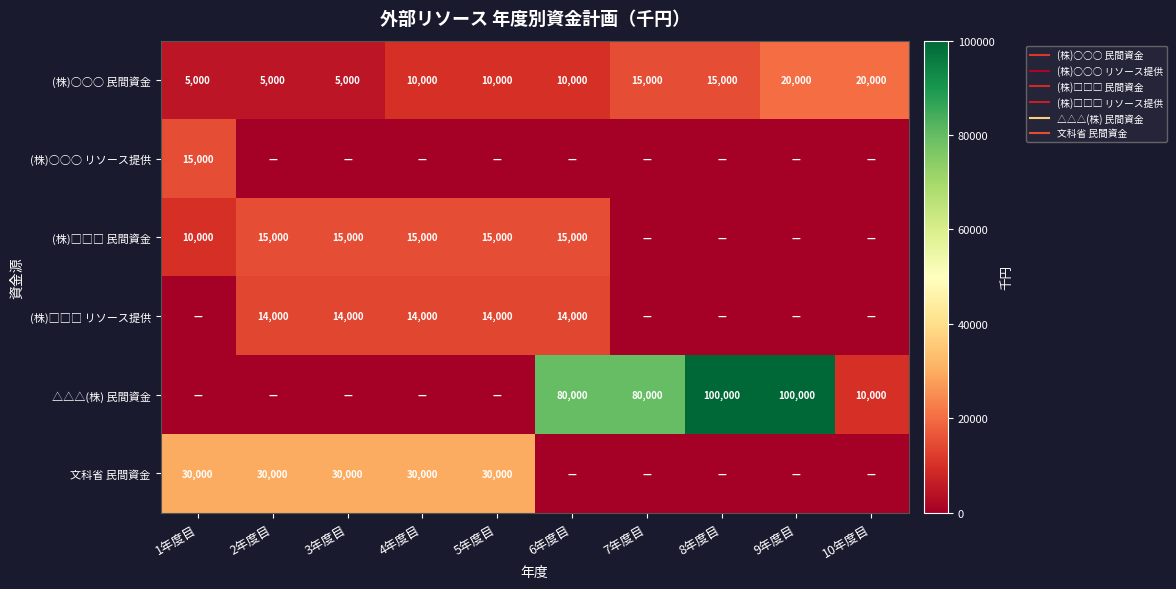

Is the value of (株)□□□ リソース提供 at 9年度目 greater than the value of △△△(株) 民間資金 at 1年度目?

No